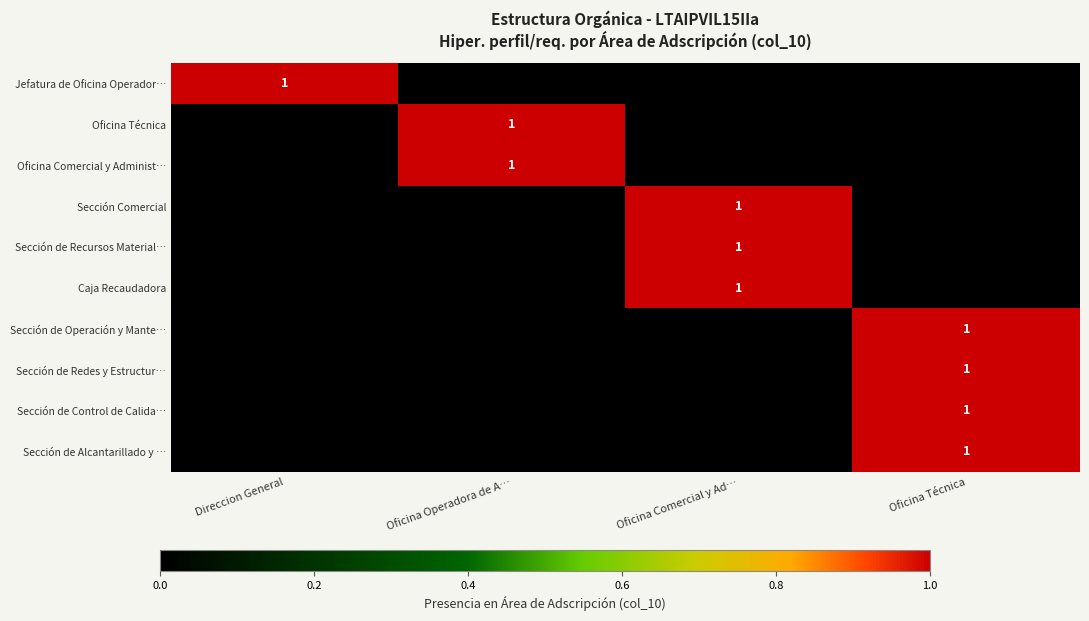

Is it true that Sección Comercial equals 1 at Oficina Comercial y Ad…?

True